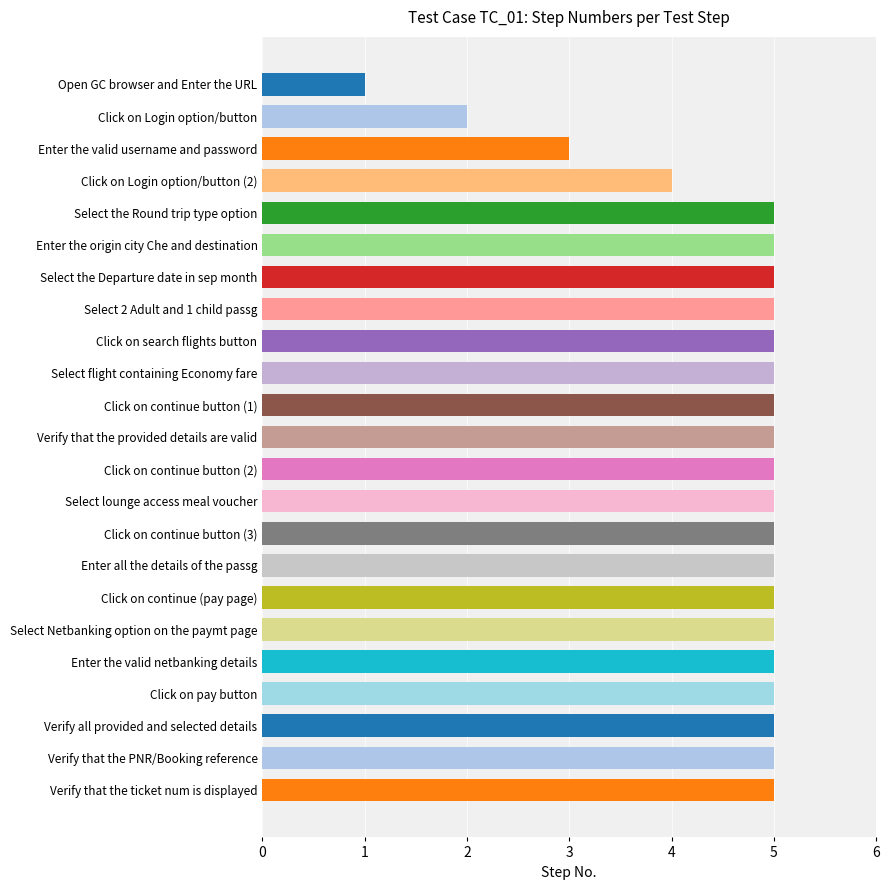

Approximately how many times larger is the value at Verify all provided and selected details compared to Enter the origin city Che and destination?

1.0